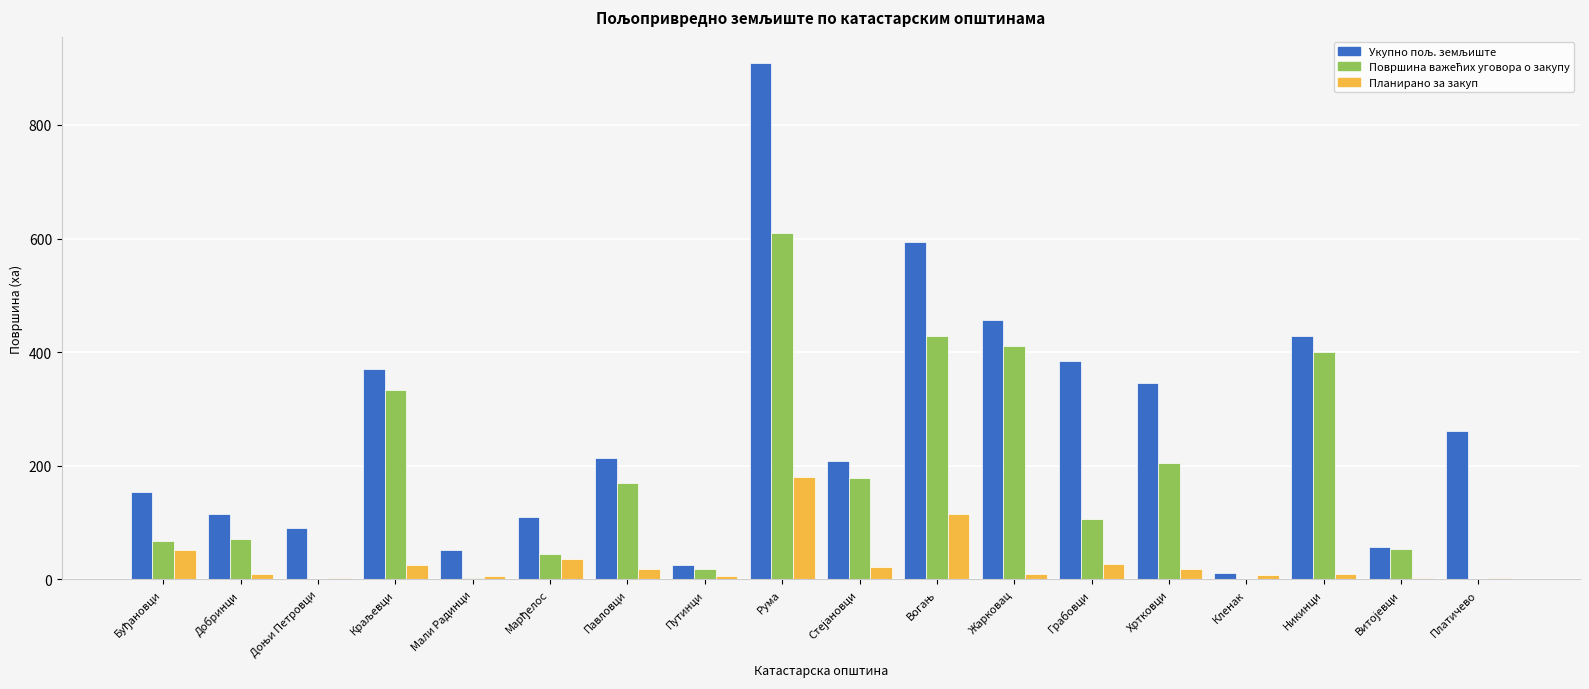

What is the maximum value shown in the chart?

909.9